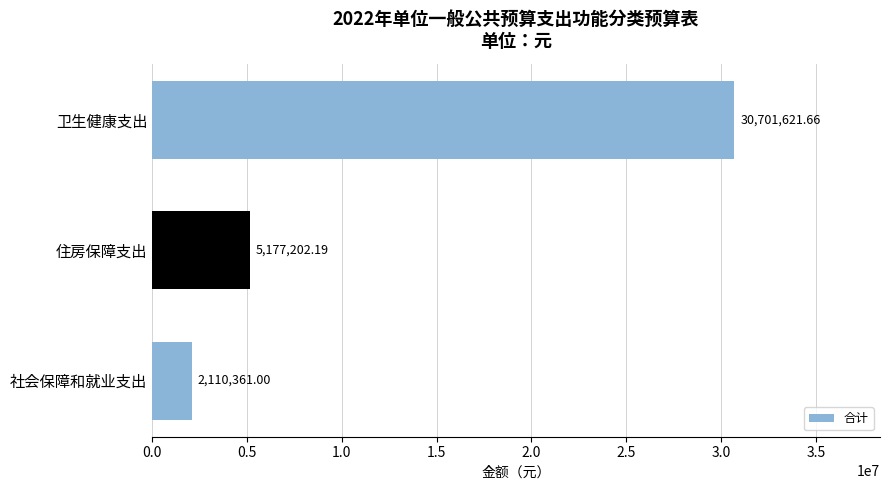

What is the label of the 1st bar from the top?

卫生健康支出